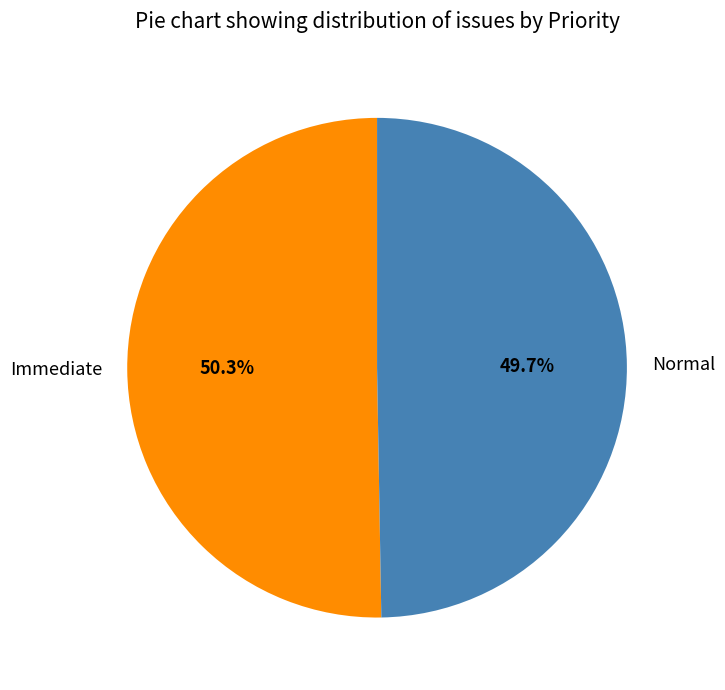

Do Normal and Immediate together represent more than half of the pie?

Yes